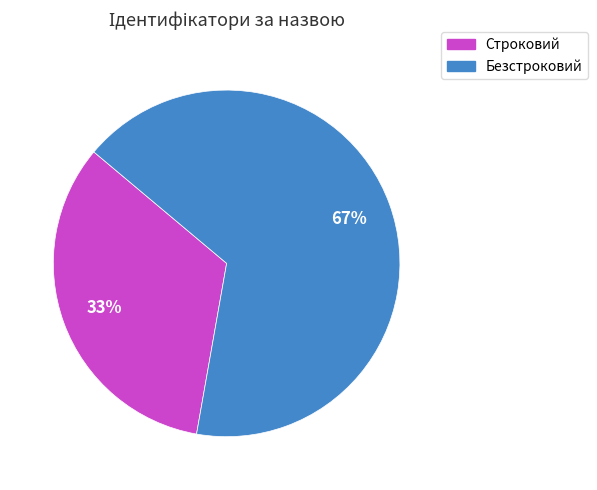

Between Безстроковий and Строковий, which is larger?

Безстроковий